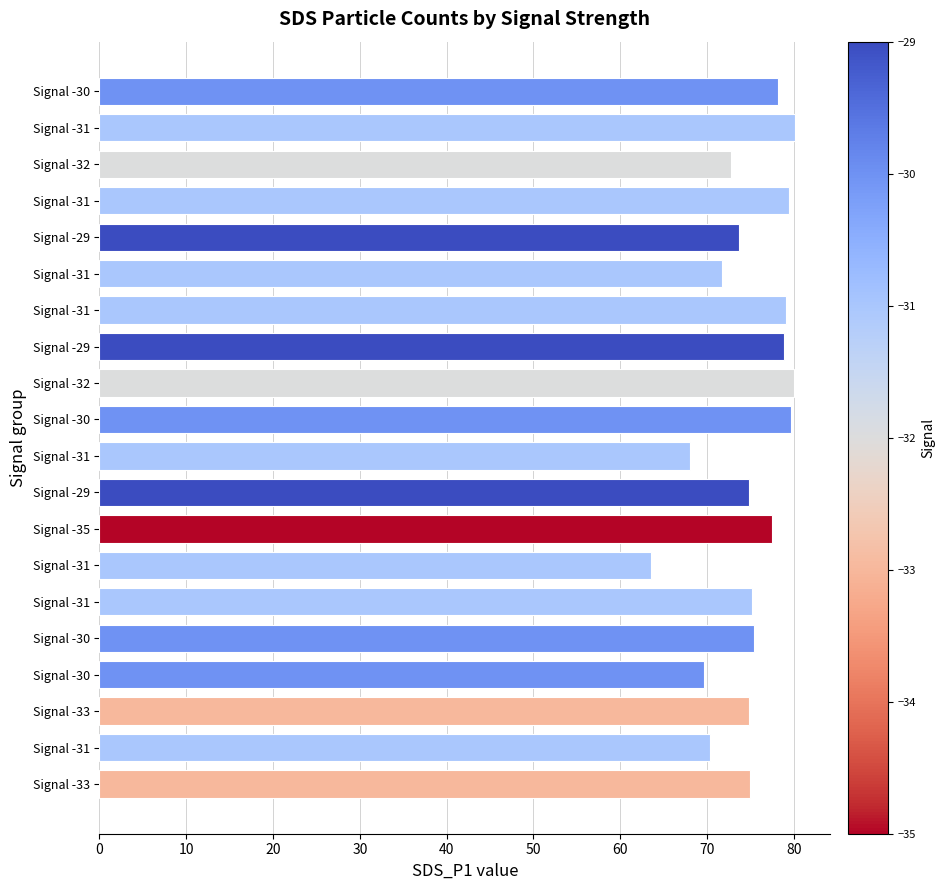

How many categories are shown in the chart?

20